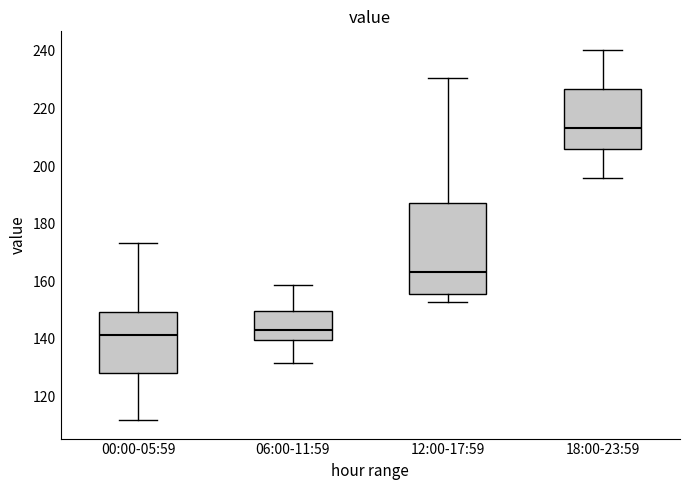

Which box is the tallest, from its lower edge to its upper edge?

12:00-17:59